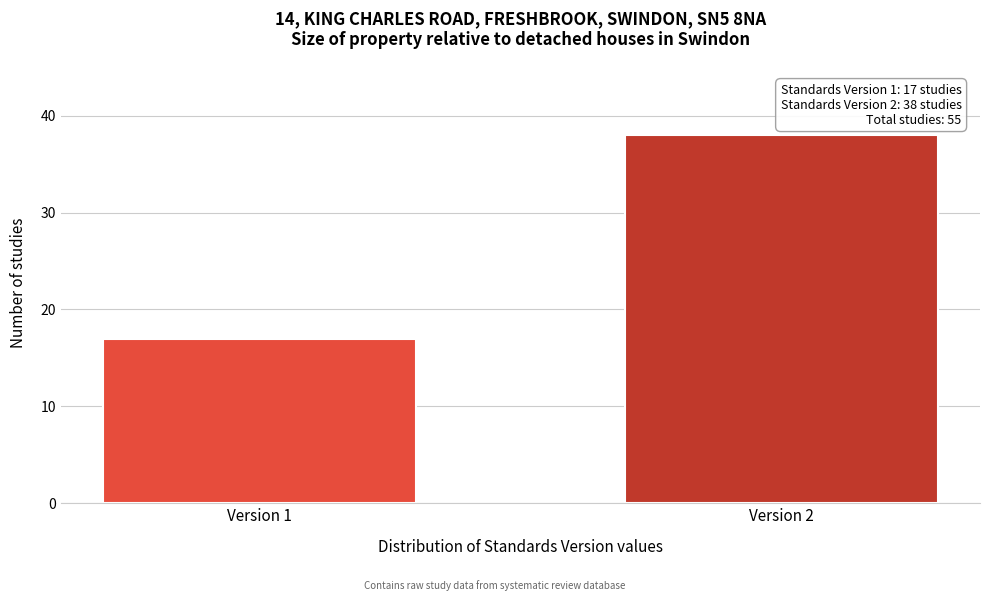

Reading left to right, extract all data points from this chart.

Version 1=17	Version 2=38